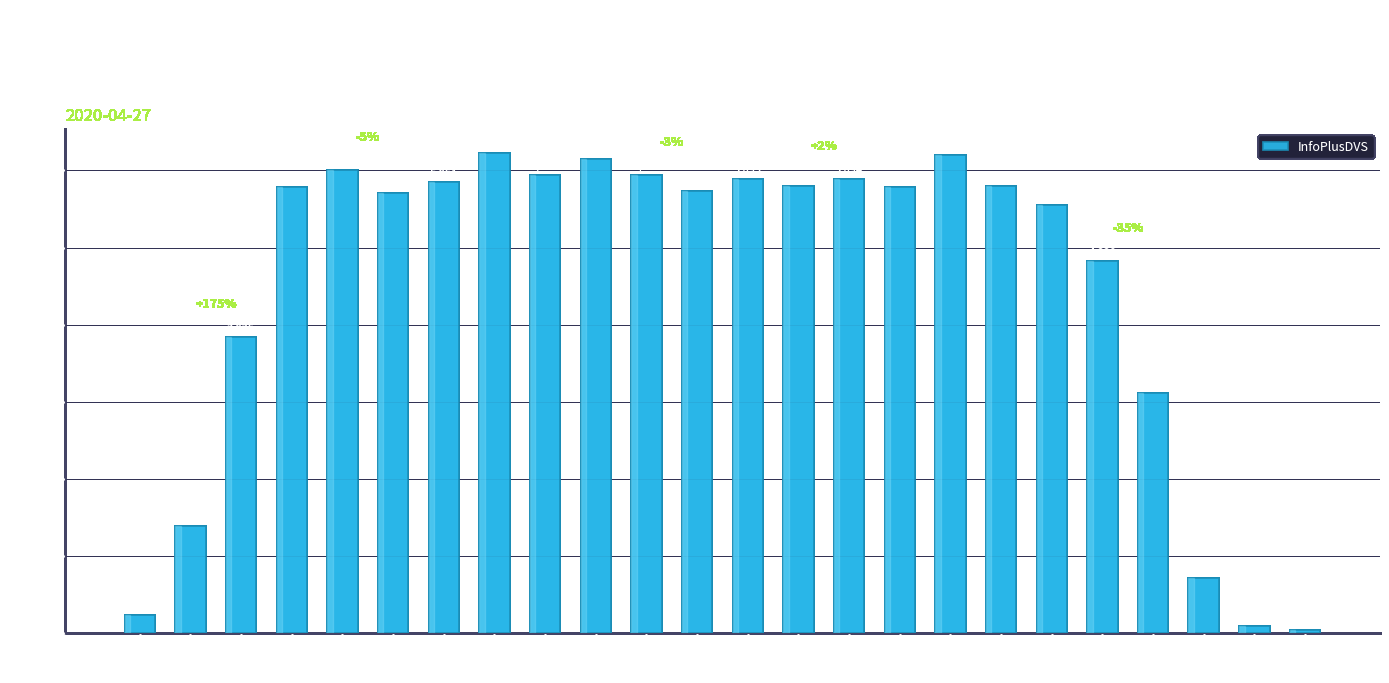

What is the value of the 4th bar from the left?

5787